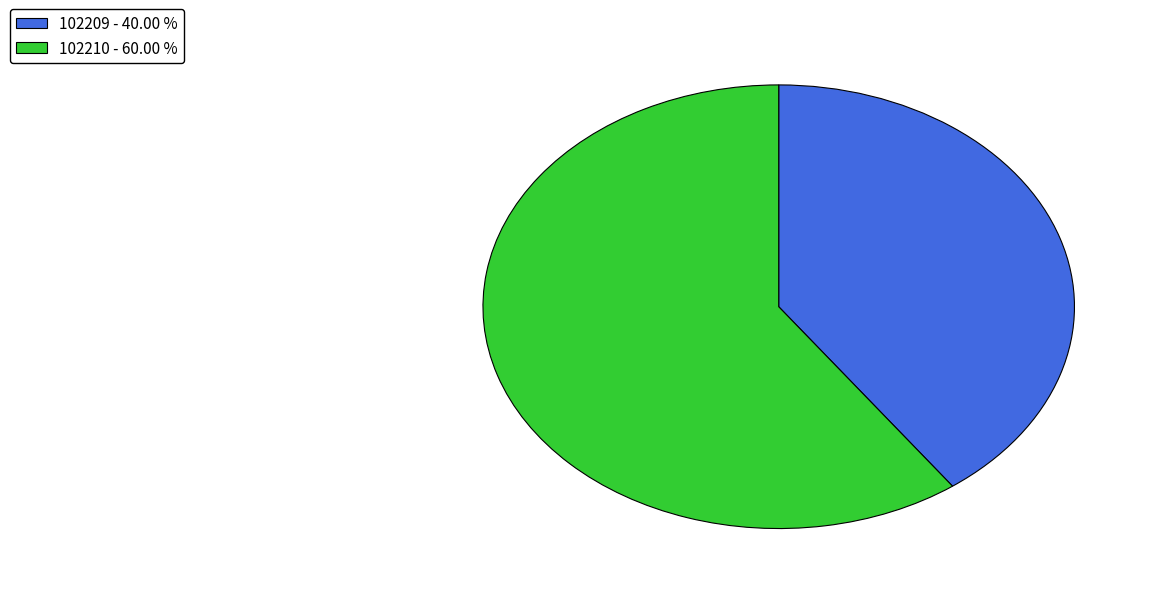

Rank the categories by value from highest to lowest.

102210, 102209